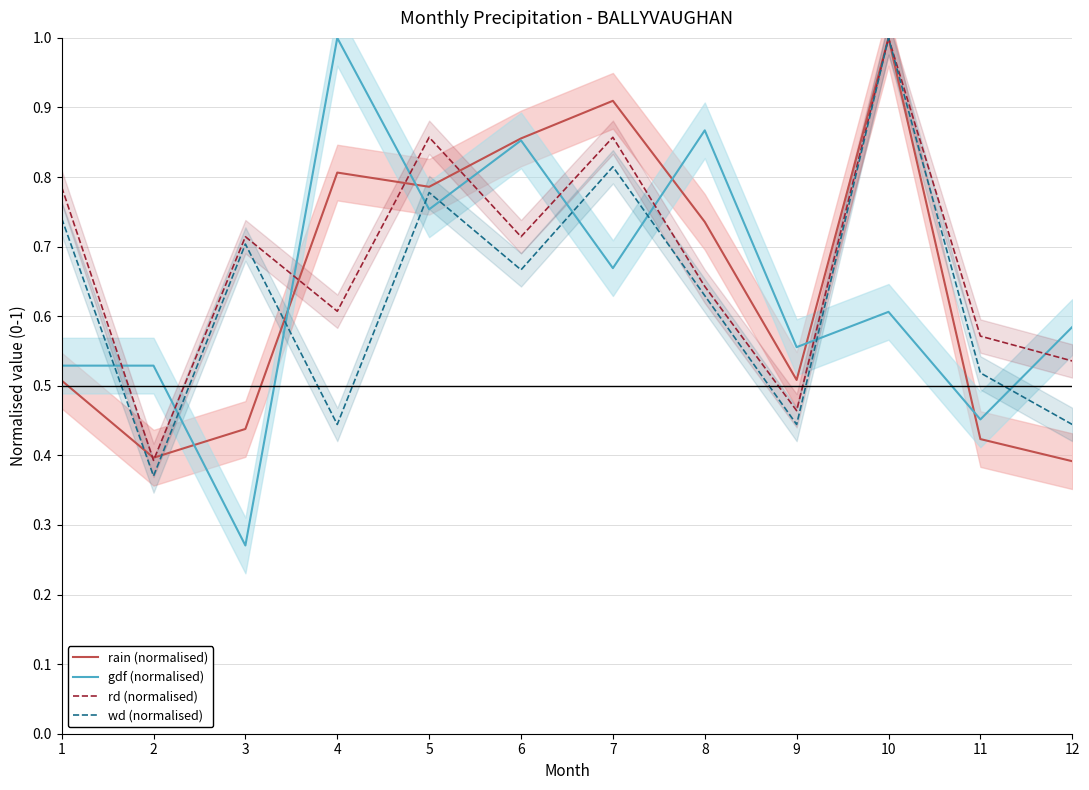

The value of rain (normalised) at 3 is 0.4. True or false?

True